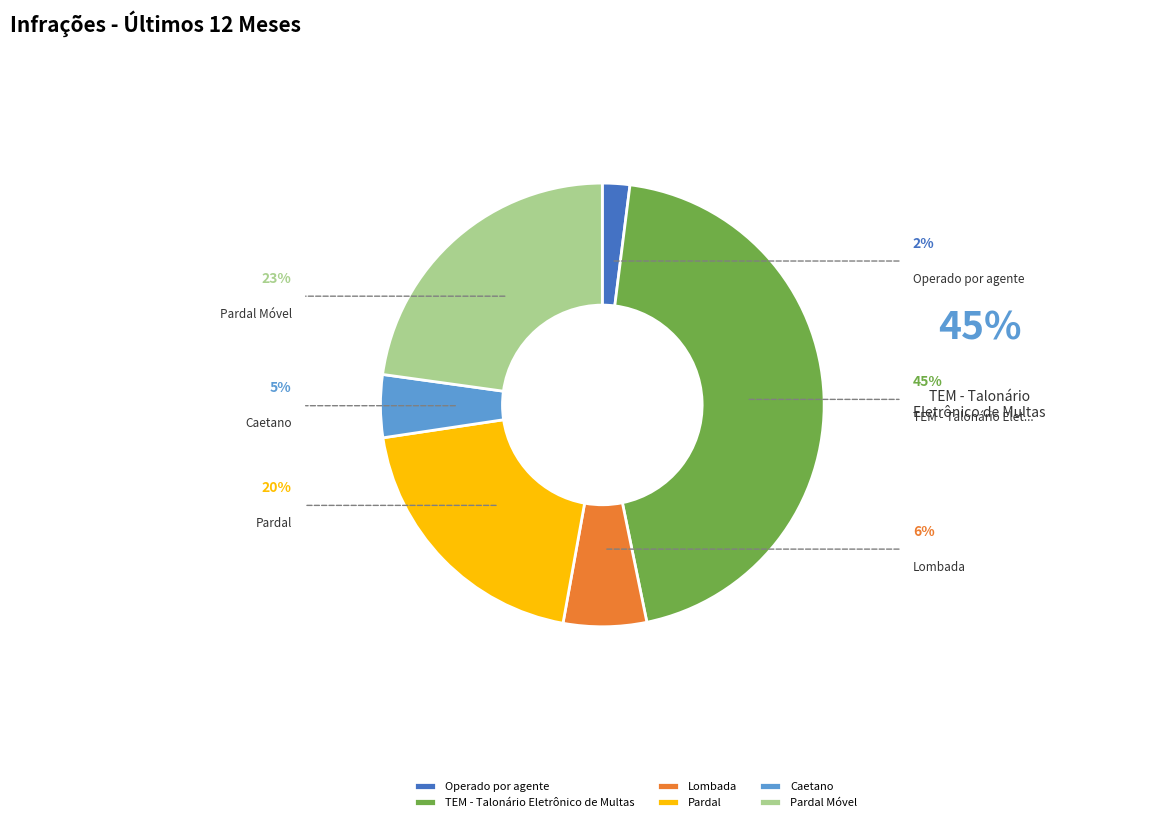

The Caetano slice represents 5% of the pie. True or false?

True